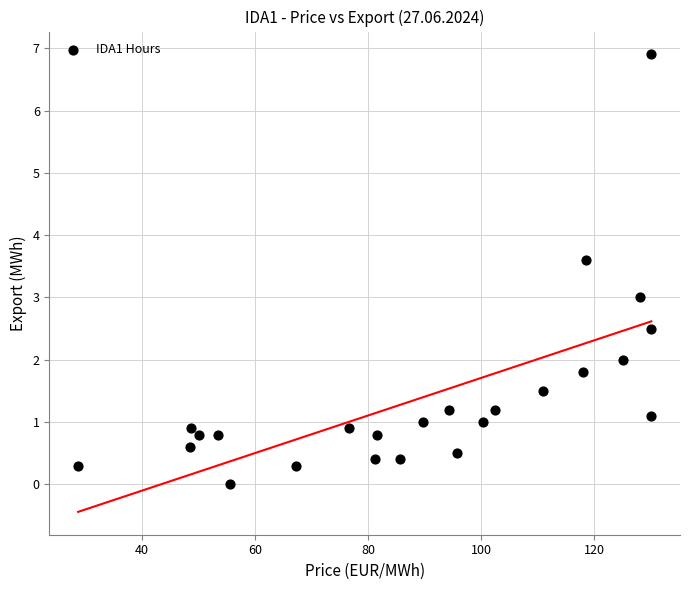

What is the range of X values (max minus min)?

101.4